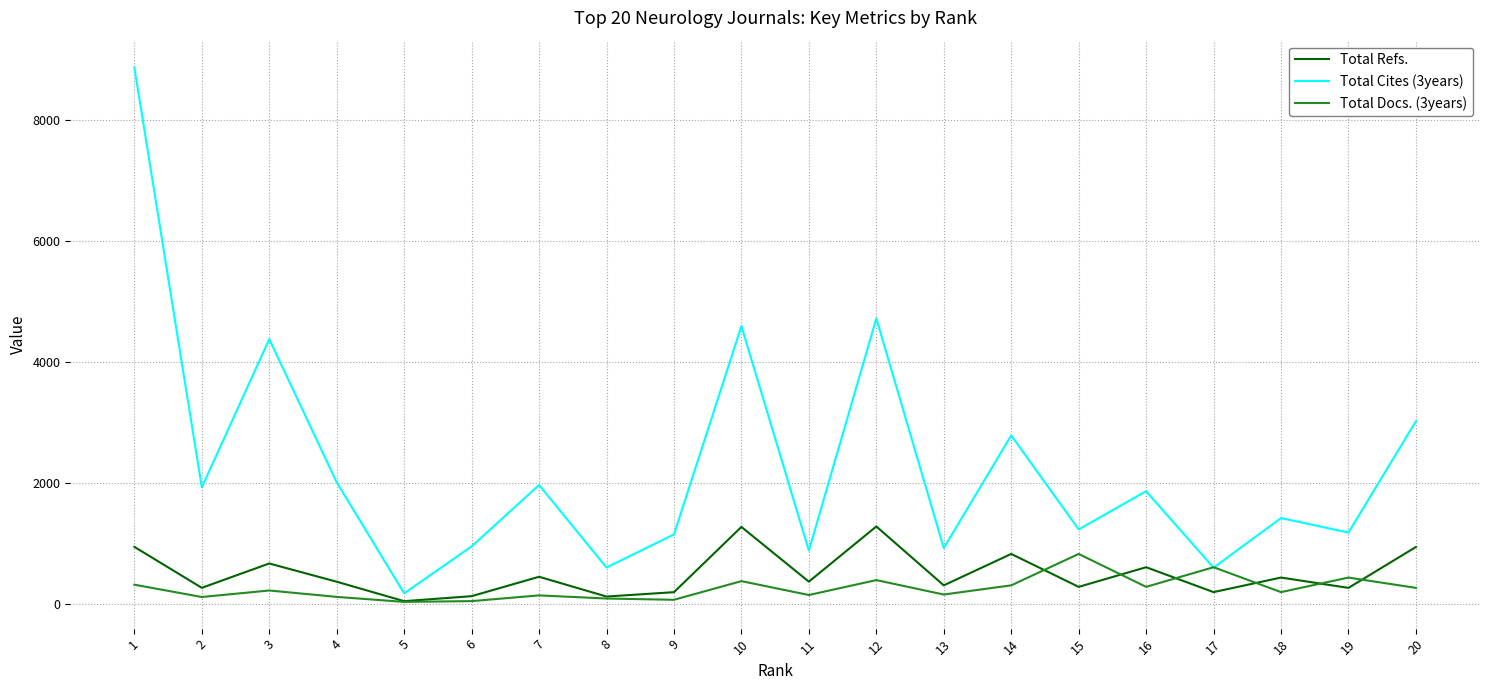

At which label does Total Cites (3years) first exceed 1862?

1